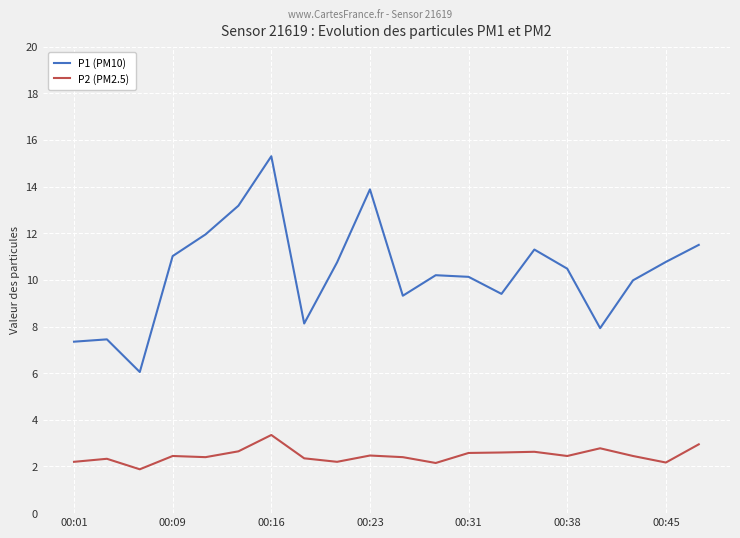

True or false: P1 (PM10) and P2 (PM2.5) cross at least once.

False